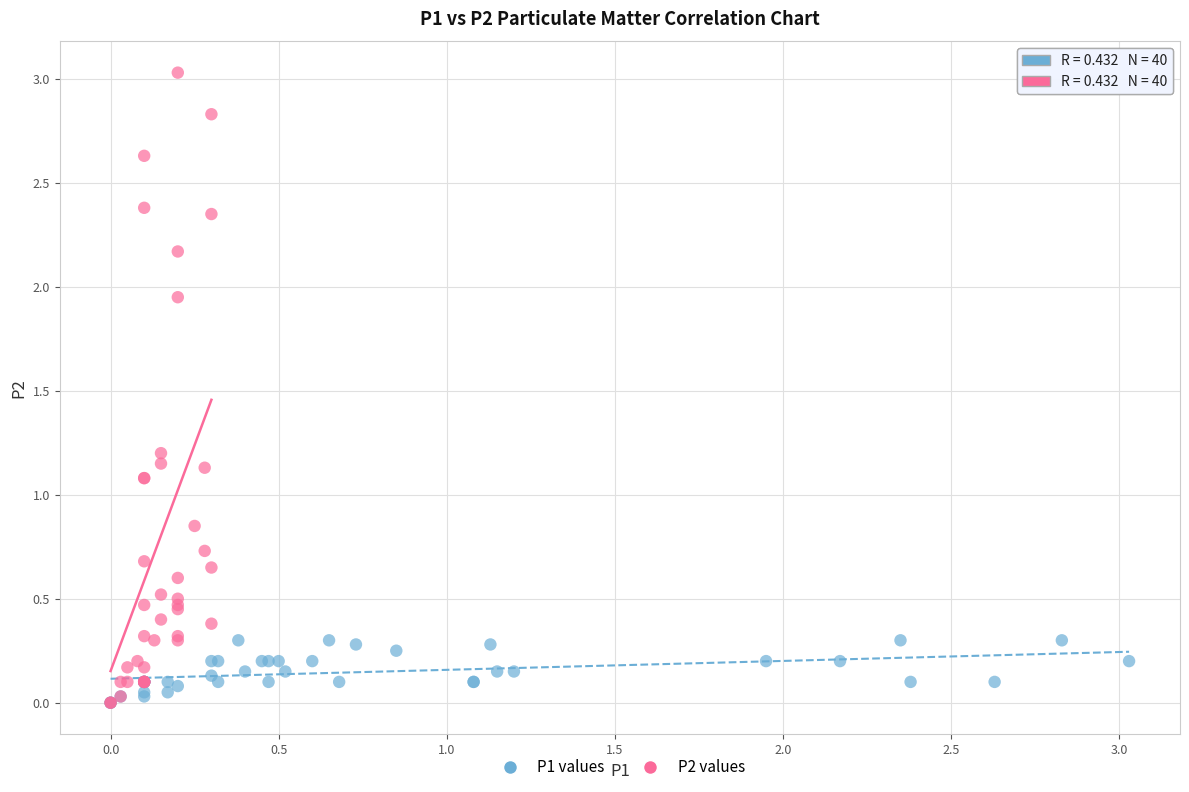

Which series contains the highest Y value?

P2 values